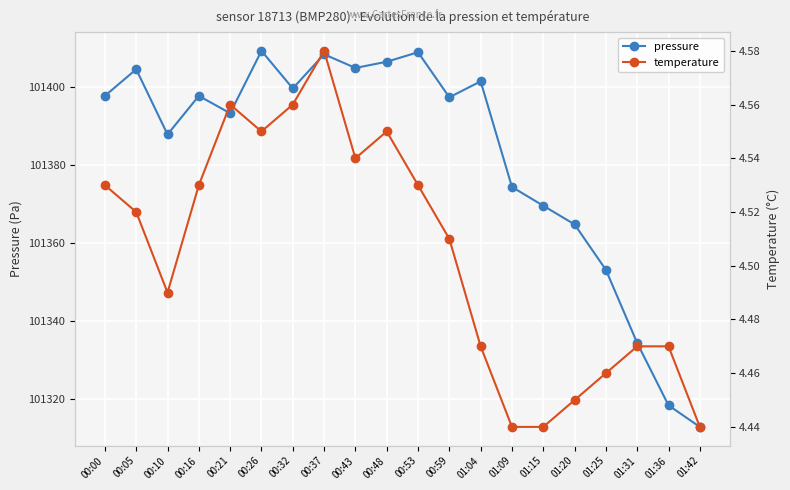

The value of temperature at 01:25 is 2.0. True or false?

False